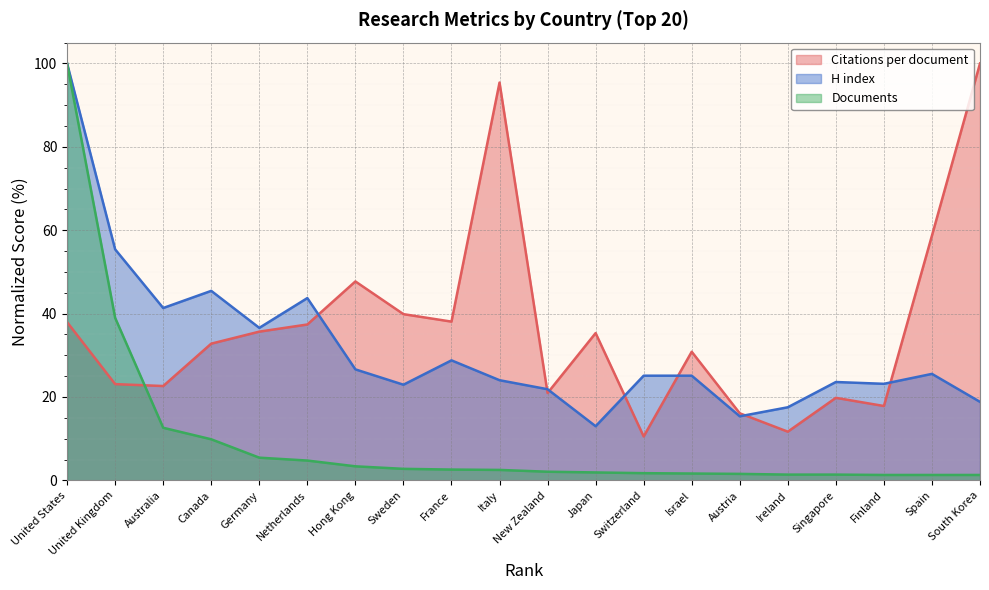

What are all the series names shown in the legend?

Citations per document, H index, Documents